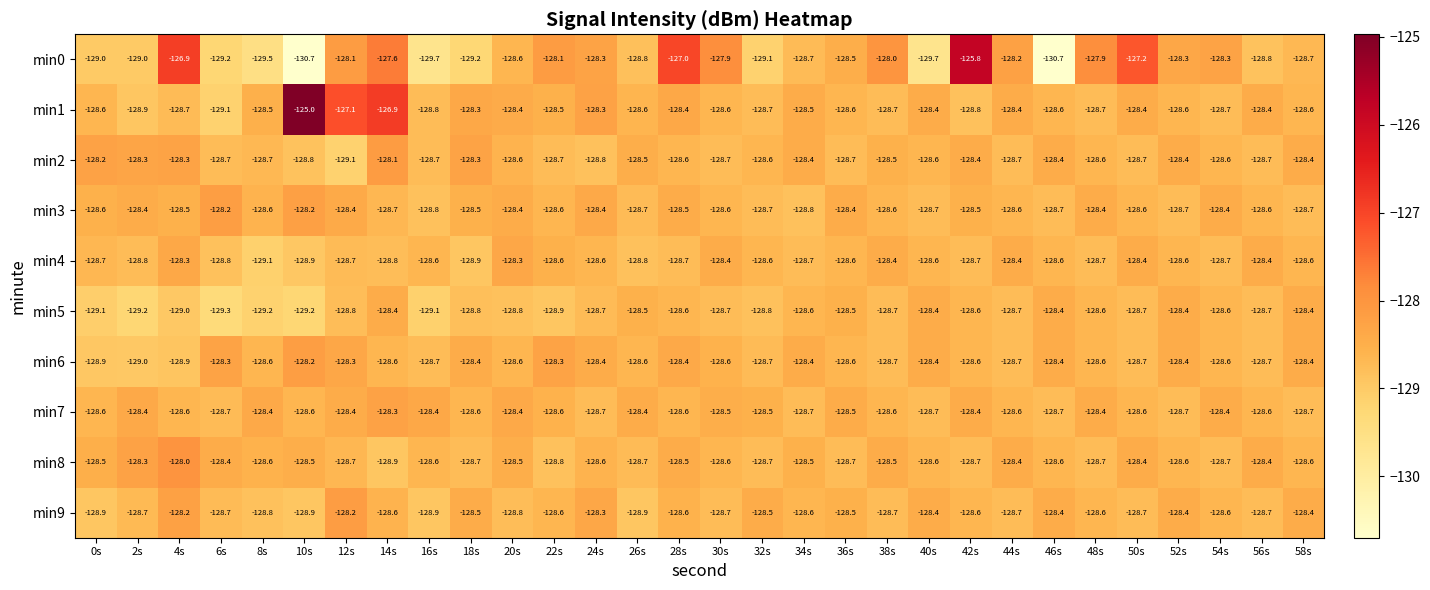

What is the greatest value displayed?

-125.0